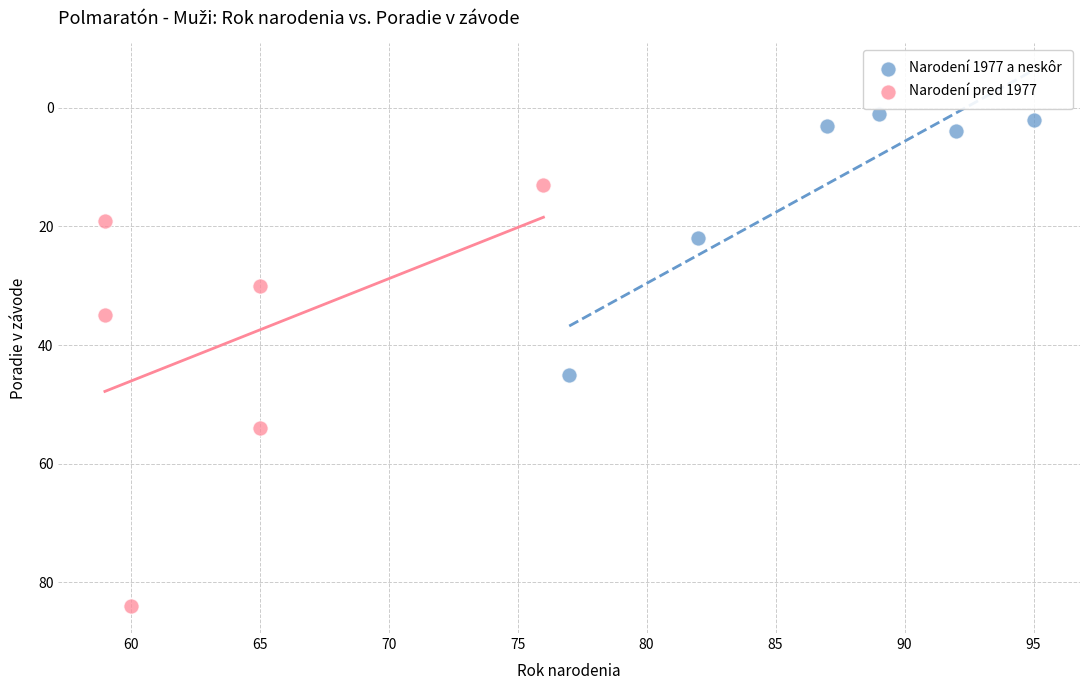

Which series reaches the minimum Y coordinate?

Narodení 1977 a neskôr